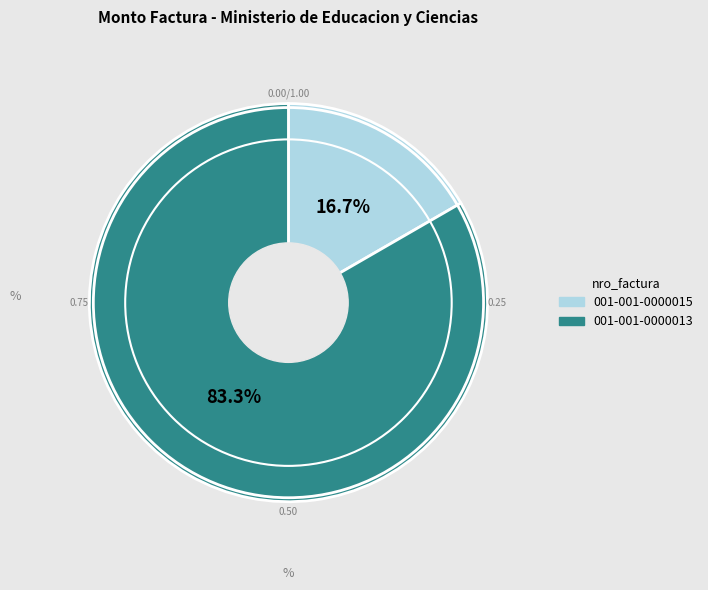

To the nearest percent, what is the difference between the 001-001-0000015 and 001-001-0000013 slice percentages?

67%